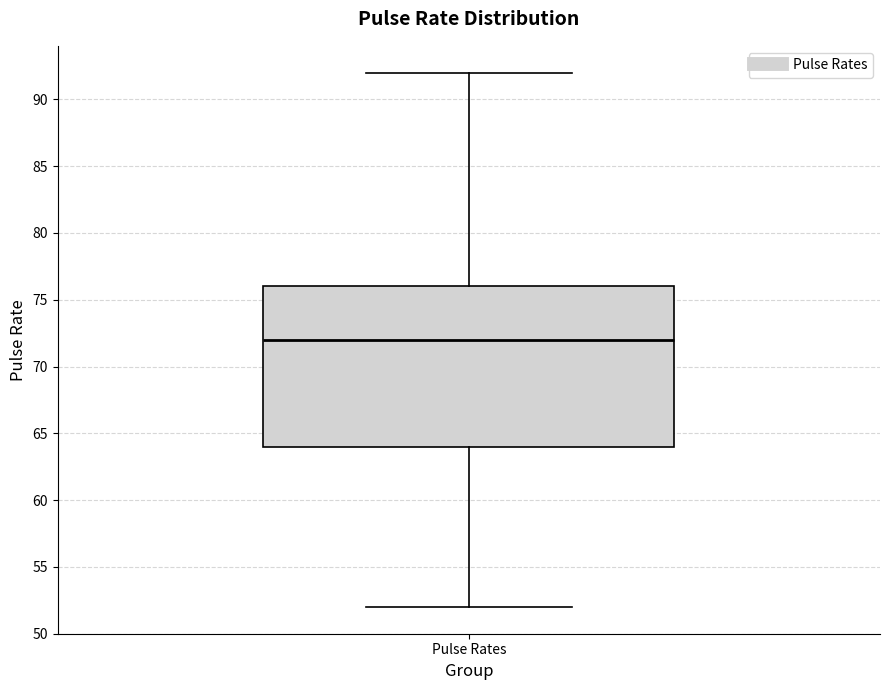

Transcribe this box plot: give where the median line is, the range the box spans, and where the two whiskers end, as read against the y-axis. The values are not printed on the chart, so give them approximately, as read against the axis.

median 72, box 64 to 76, whiskers 52 to 92